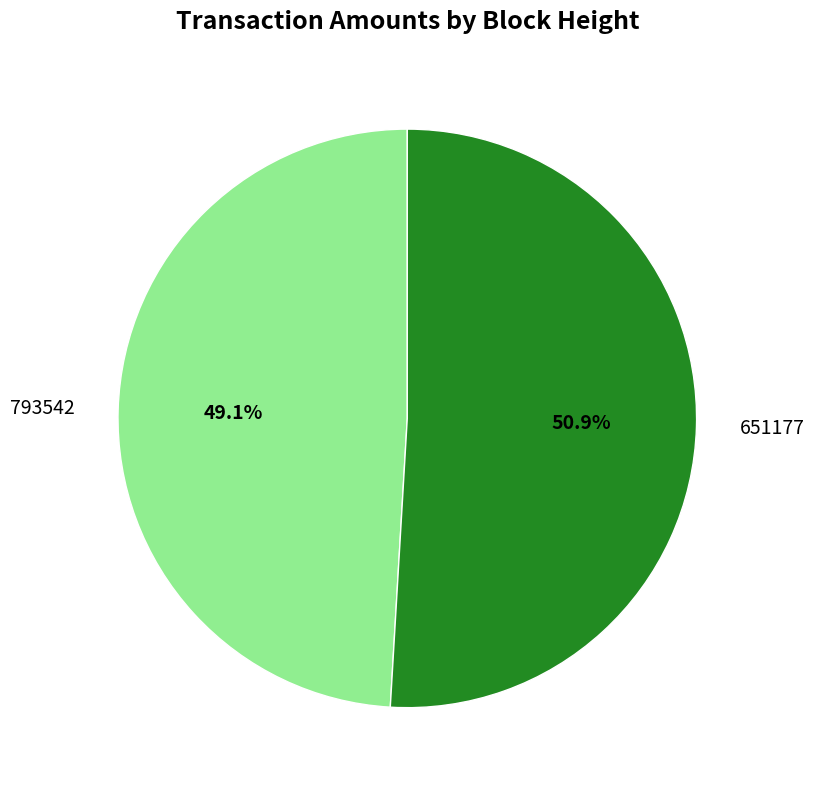

Rank the categories by value from lowest to highest.

793542, 651177